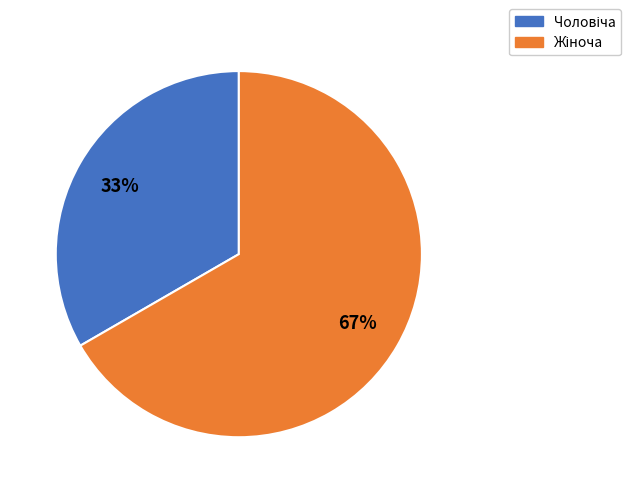

Count the number of slices in the pie.

2